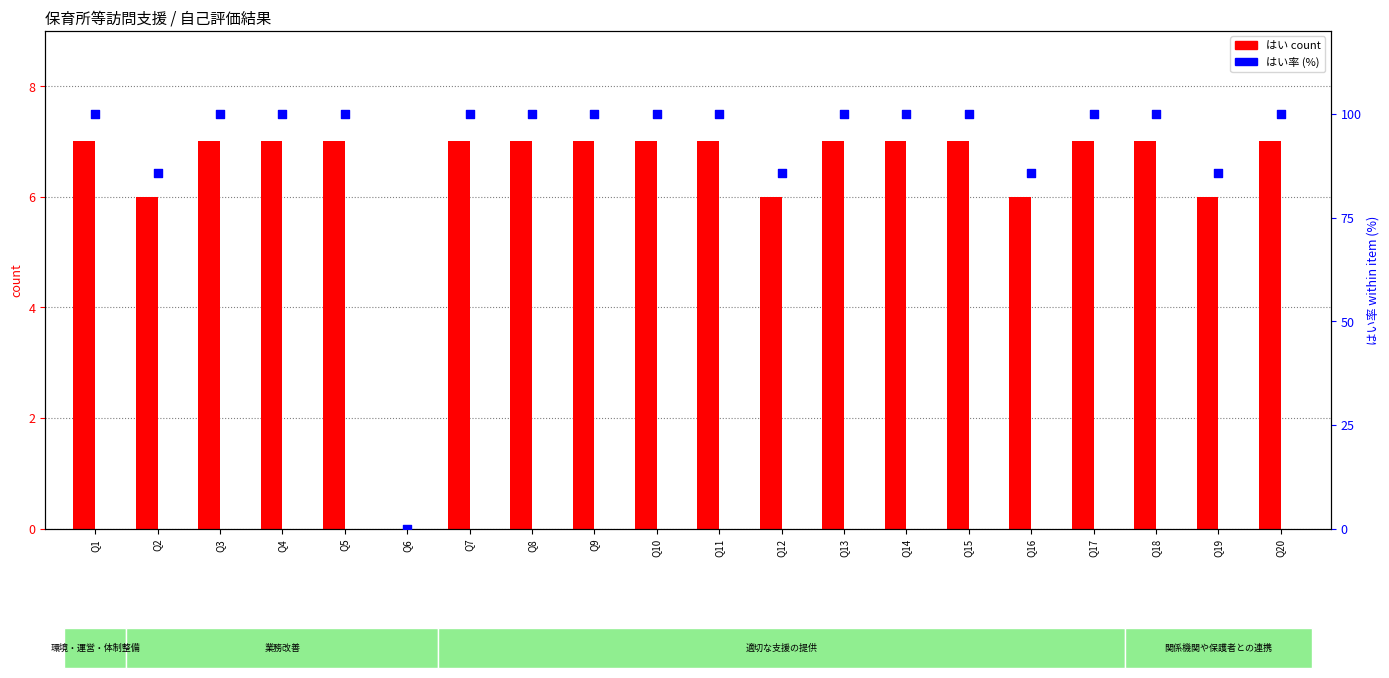

At how many categories does at least one series exceed 60?

19